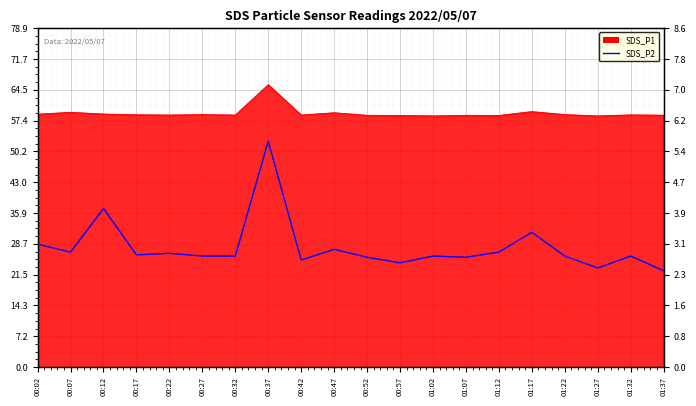

Reading left to right, list all the values displayed in this chart.

3.1	2.9	4.0	2.8	2.9	2.8	2.8	5.7	2.7	3.0	2.8	2.6	2.8	2.8	2.9	3.4	2.8	2.5	2.8	2.4